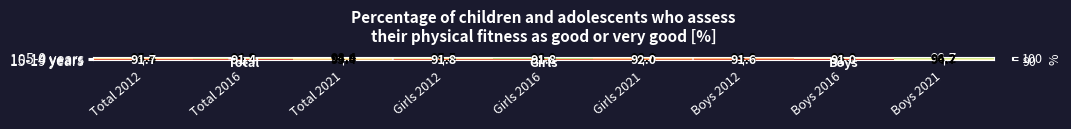

What is the sum of all 10-14 years values?

854.9